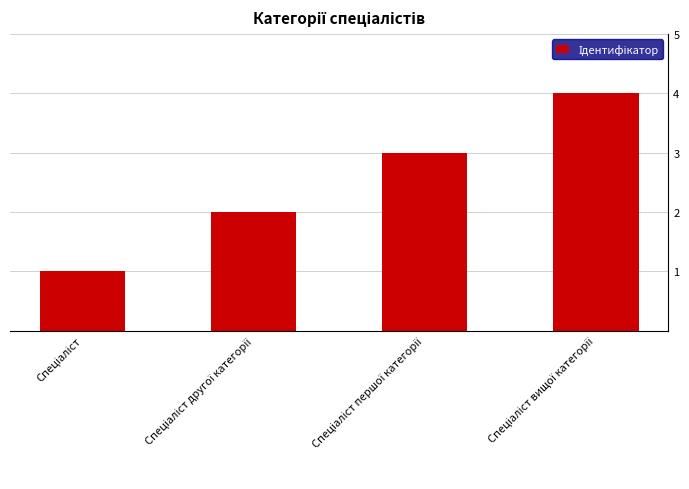

What is the value of the 4th bar from the left?

4